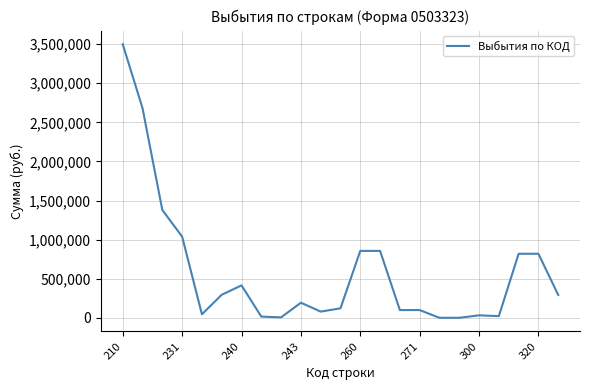

How many lines are shown in the chart?

1